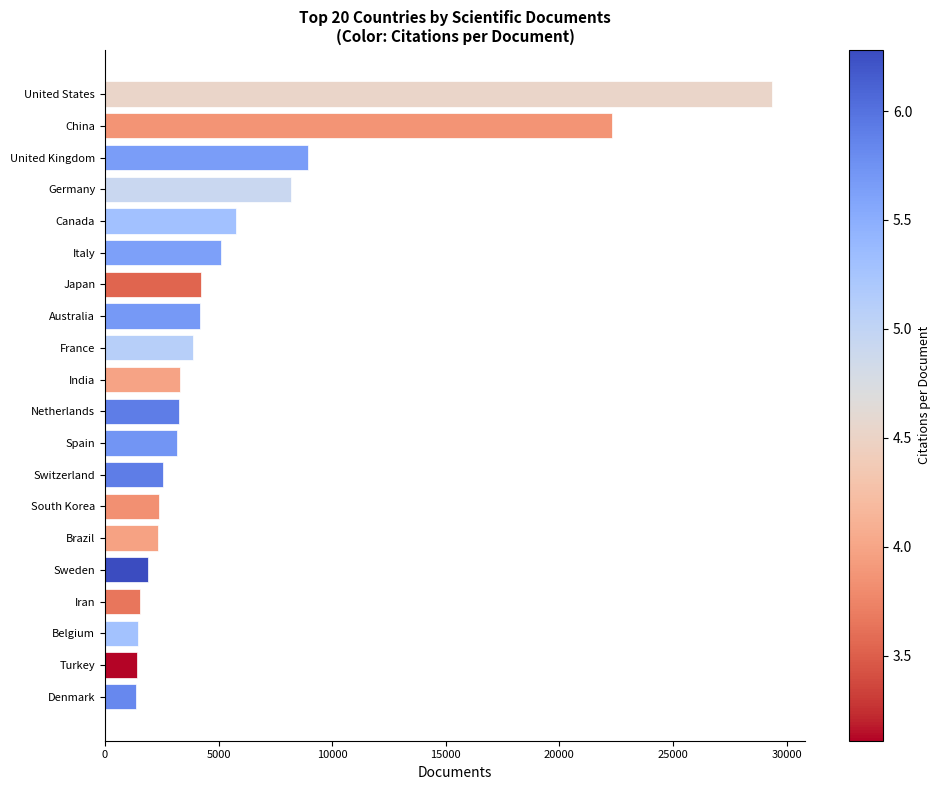

What is the difference between the maximum and minimum values?

27980